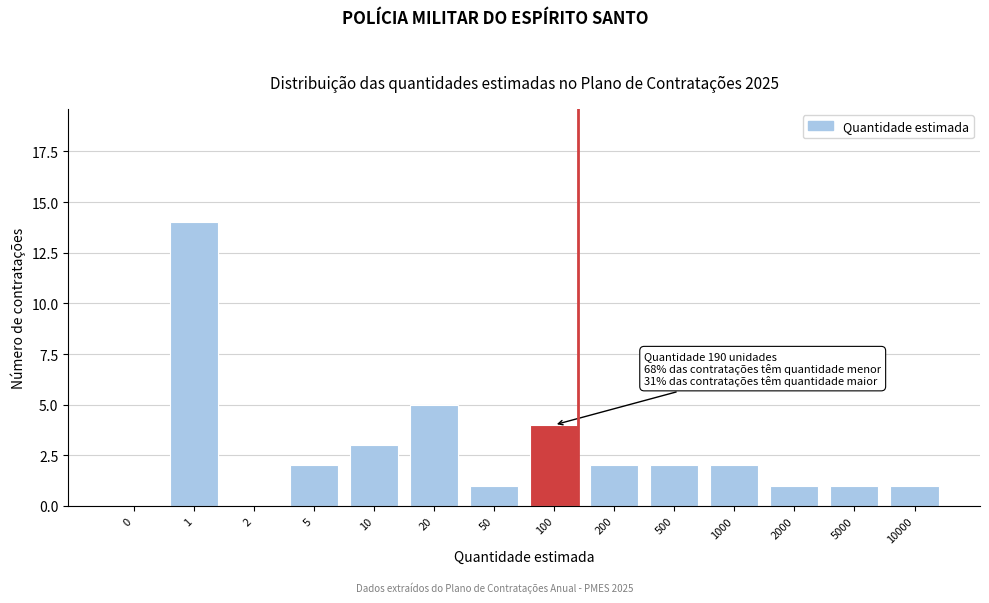

Reading left to right, what are all the values shown in this chart?

0=0	1=14	2=0	5=2	10=3	20=5	50=1	100=4	200=2	500=2	1000=2	2000=1	5000=1	10000=1